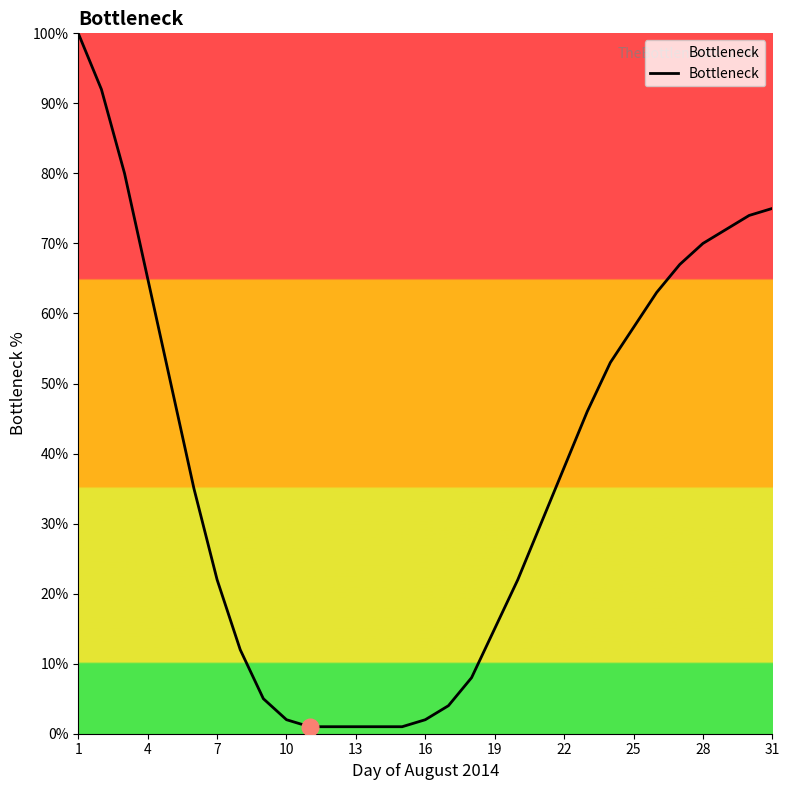

What is the difference between the maximum and minimum values?

99